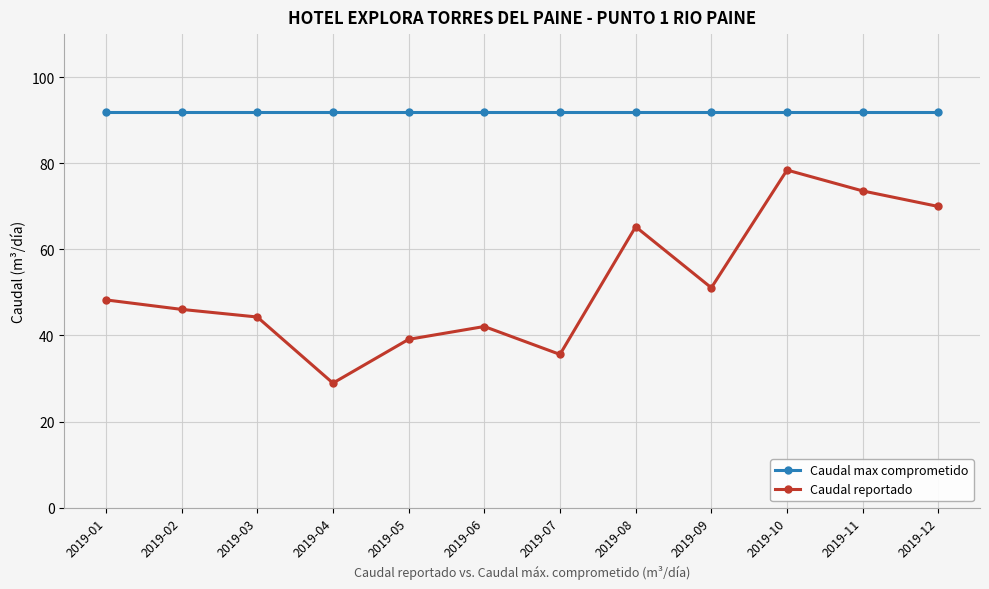

True or false: Caudal reportado has more than 0 interior local peaks.

True